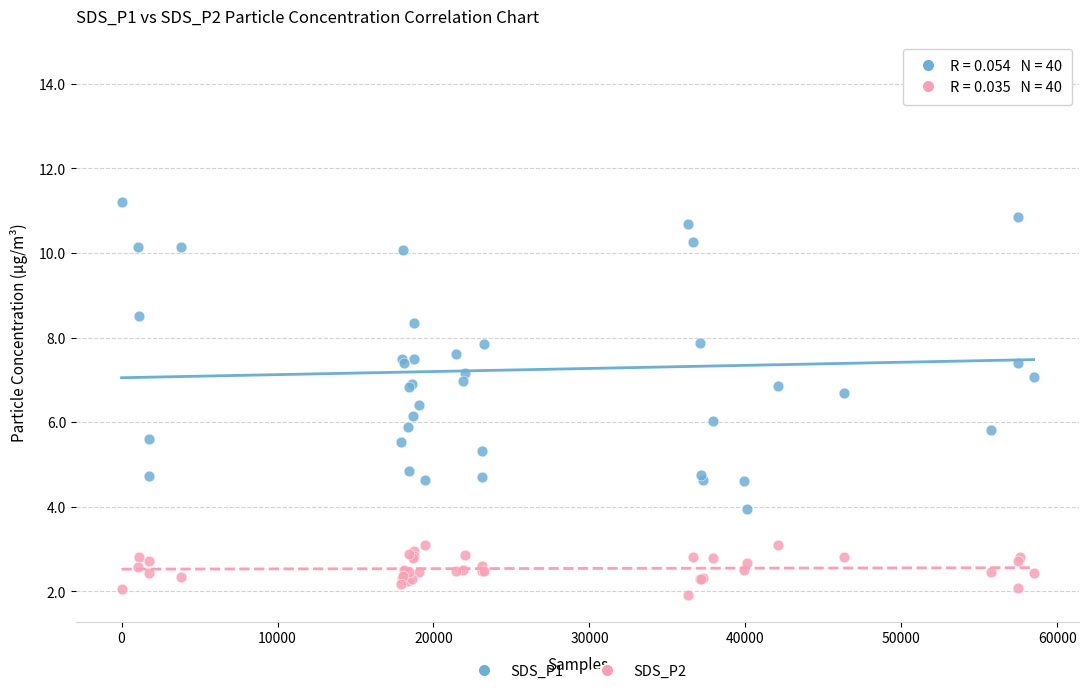

Which series reaches the maximum Y coordinate?

SDS_P1